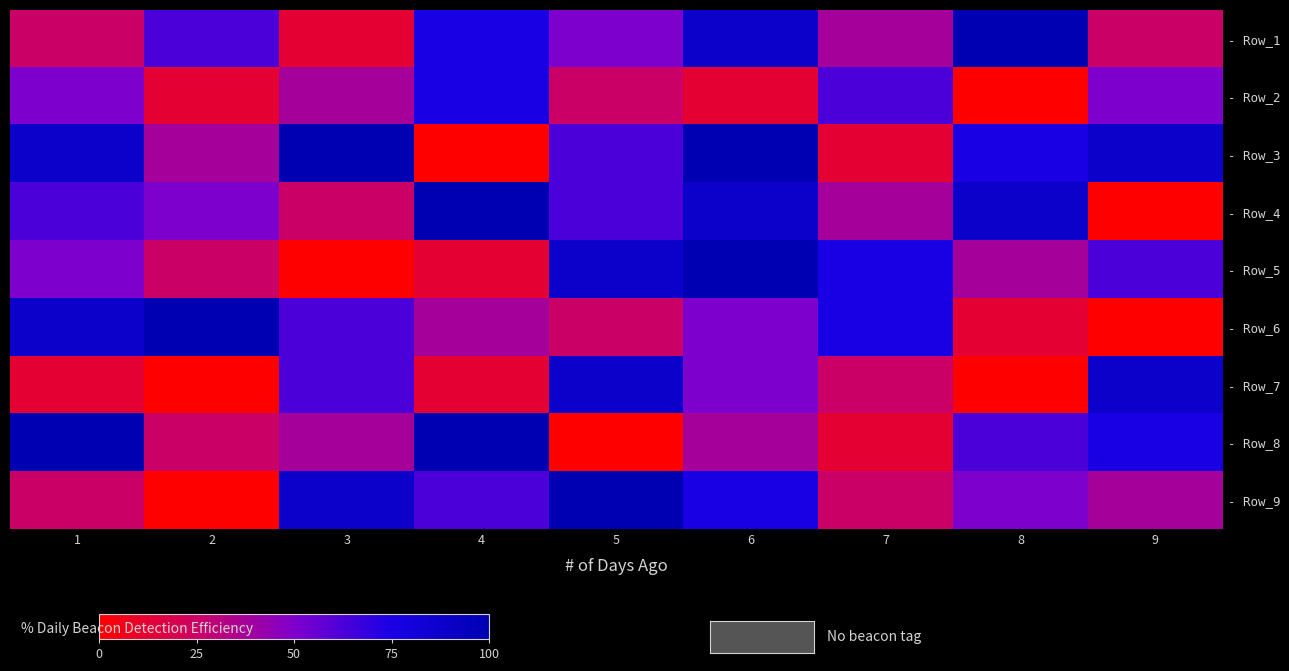

At which category is the sum across all series the highest?

6